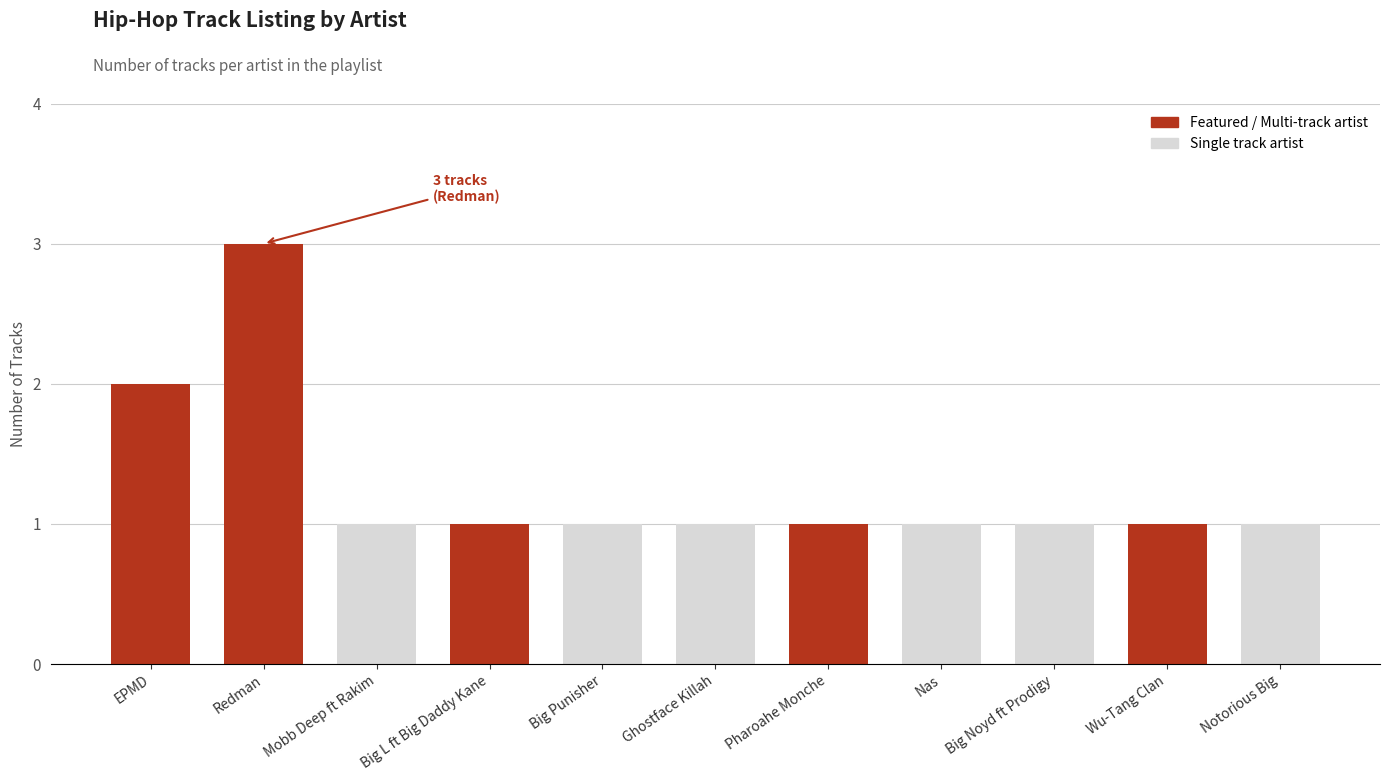

What is the average value?

1